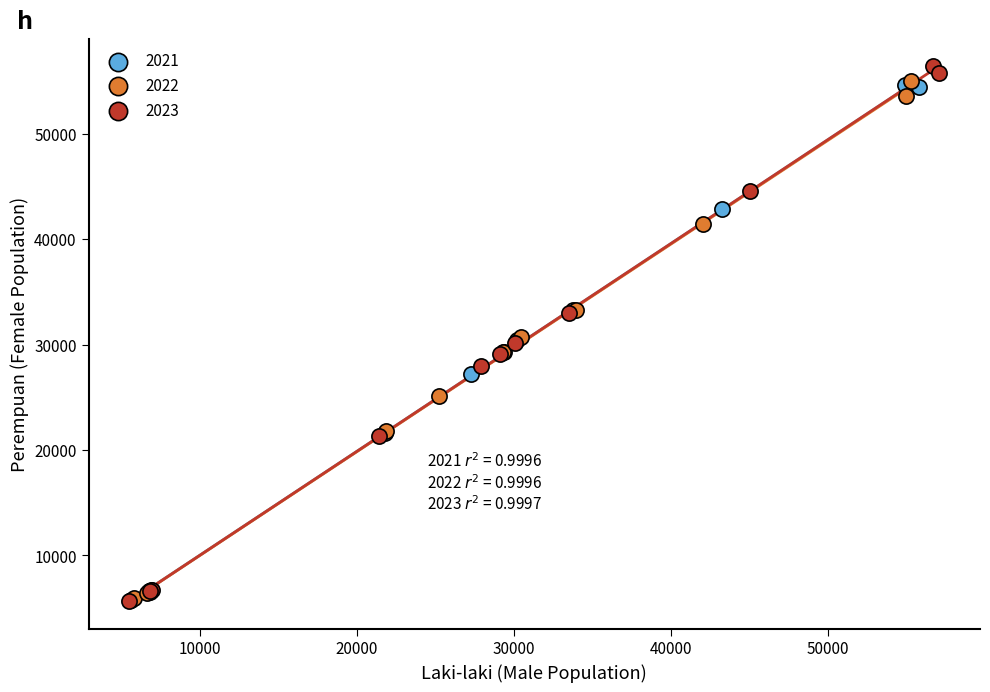

What are all the series names shown in the legend?

2021, 2022, 2023